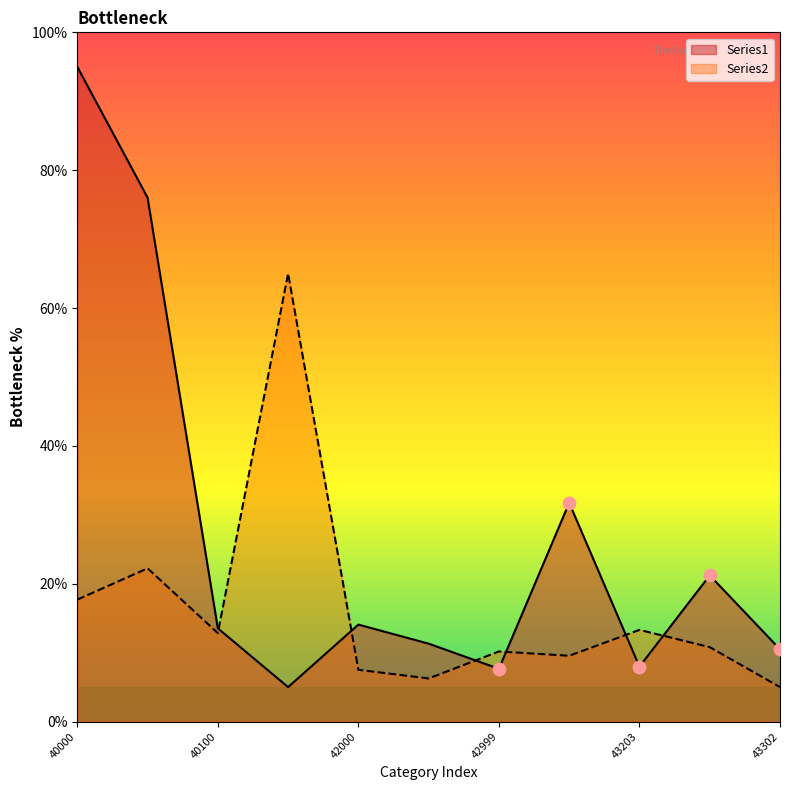

Is the value of Series2 at 40100 greater than the value of Series1 at 40001?

No